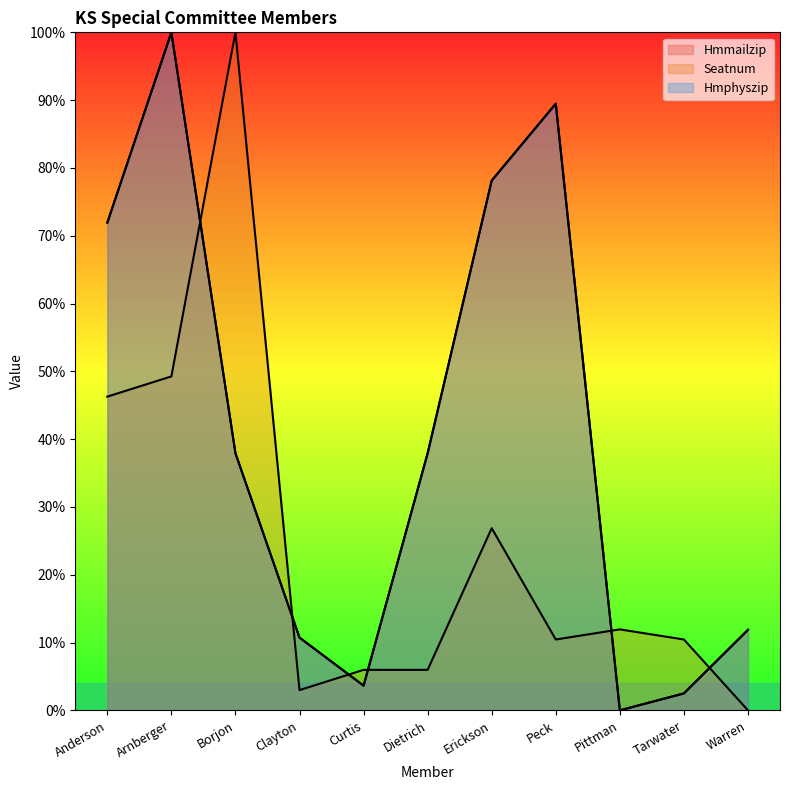

Rank the series at Pittman from lowest to highest value.

Hmmailzip, Hmphyszip, Seatnum